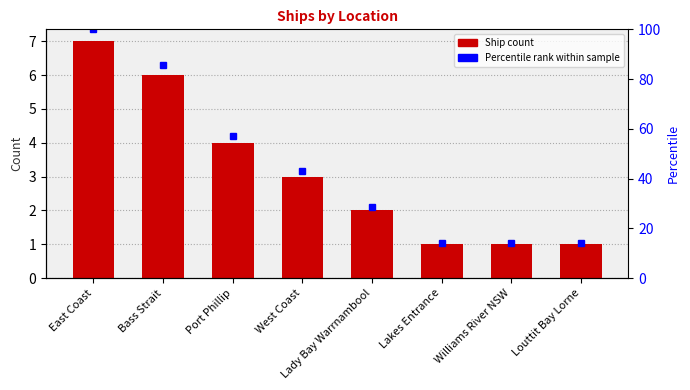

Is it true that Percentile rank equals 25.7 at Lakes Entrance?

False